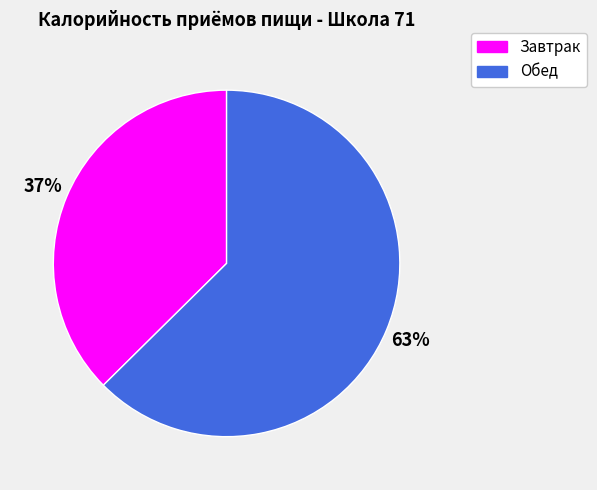

Does Завтрак represent more than half of the total?

No